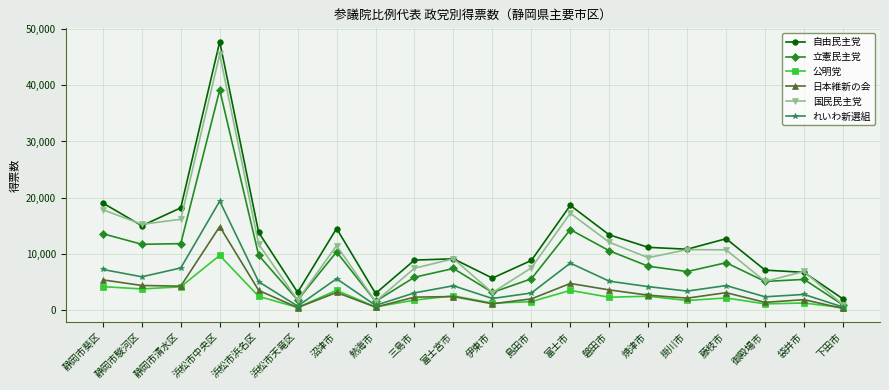

What is the difference between the highest and lowest values at 下田市?

1701